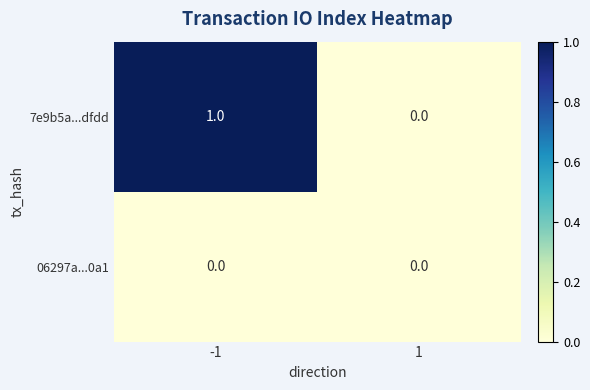

Reading left to right, transcribe all the data shown in this chart.

7e9b5a...dfdd: 1	0
06297a...0a1: 0	0